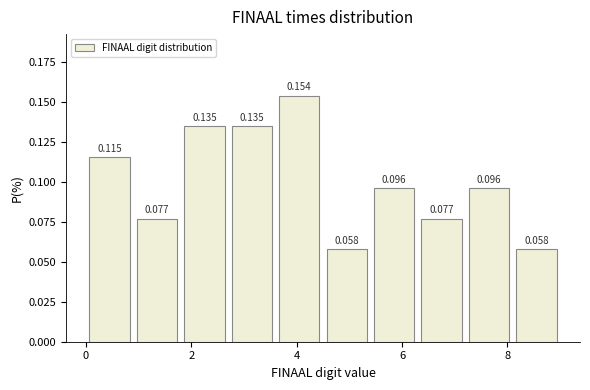

Over which range of the x-axis is the bar tallest?

3.6 to 4.5